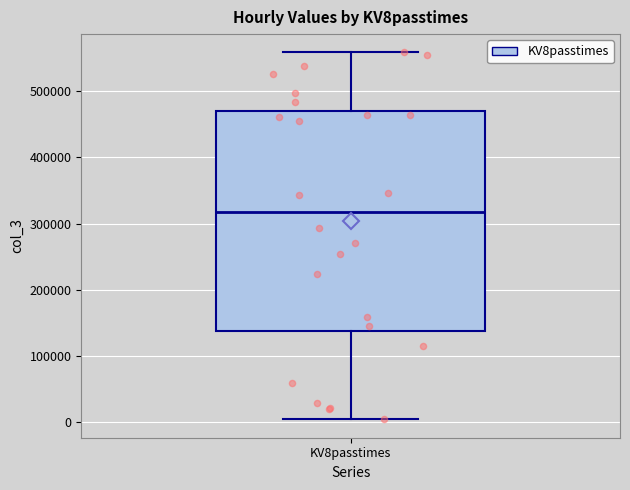

Transcribe this box plot: give where the median line is, the range the box spans, and where the two whiskers end, as read against the y-axis. The values are not printed on the chart, so give them approximately, as read against the axis.

median 320000, box 140000 to 470000, whiskers 0 to 560000